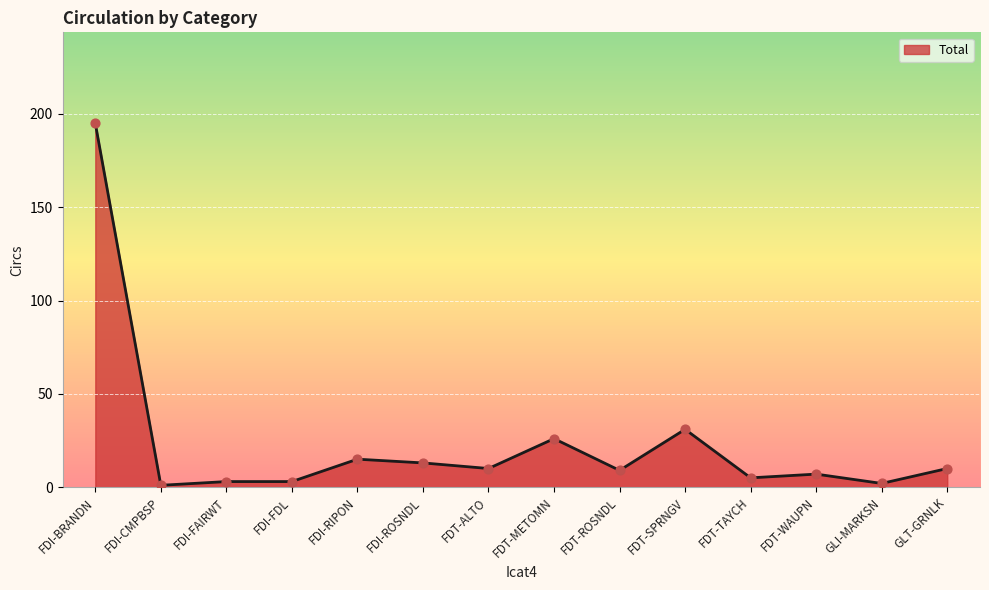

What is the change in value from FDT-SPRNGV to GLT-GRNLK?

-21